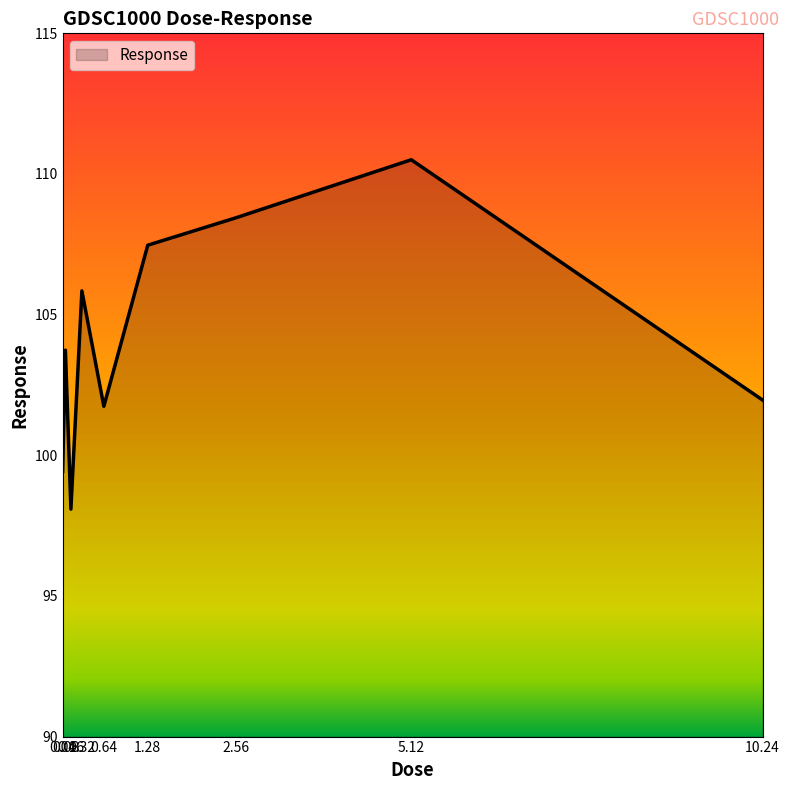

What is the minimum value shown in the chart?

98.1